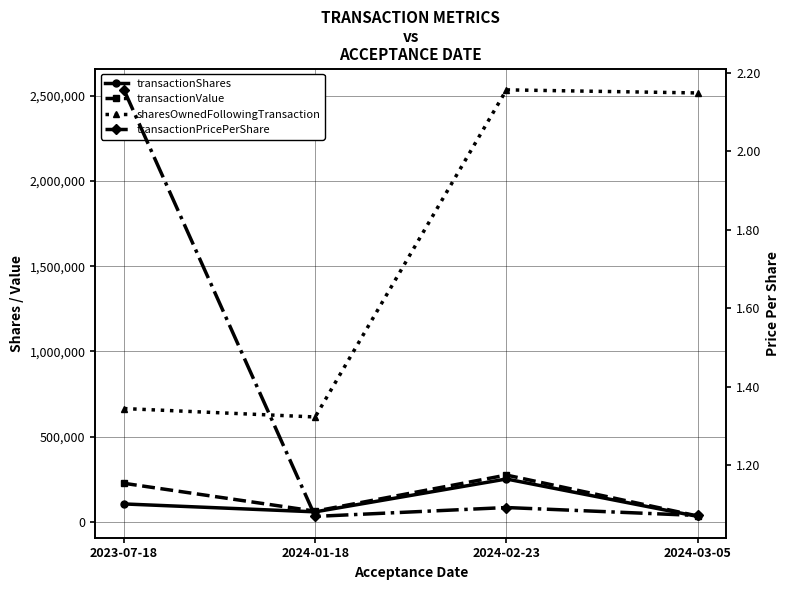

True or false: transactionShares and transactionPricePerShare cross at least once.

False